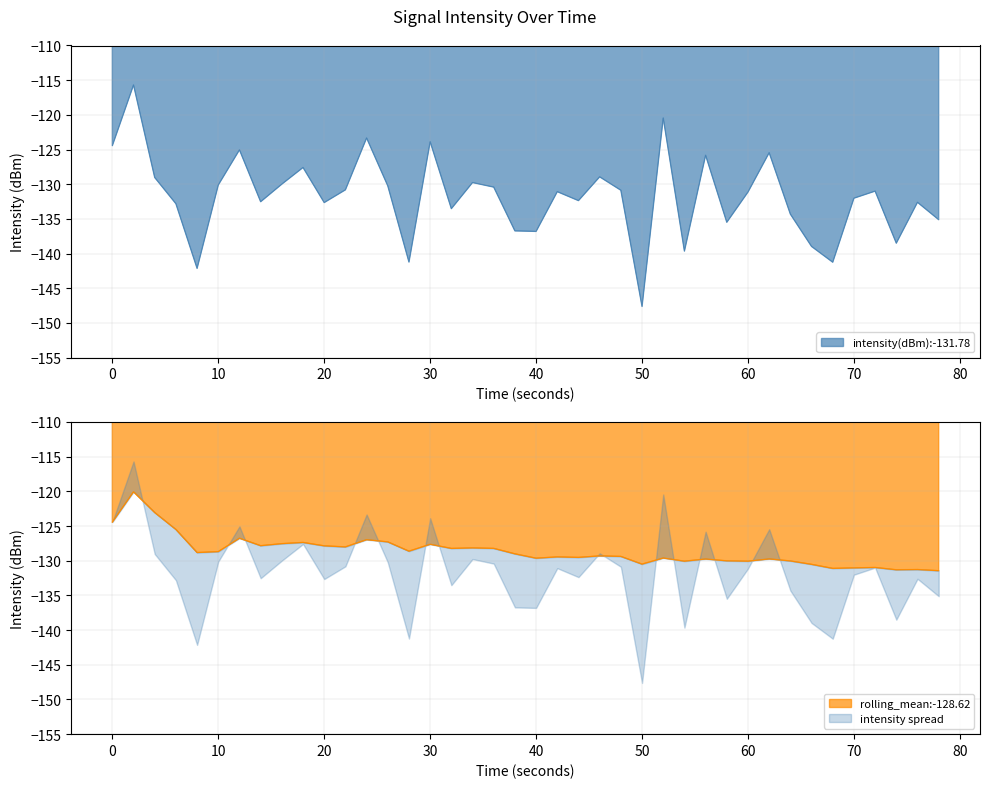

Is the value of intensity(dBm) at 0 greater than the value of rolling_mean at 60?

Yes